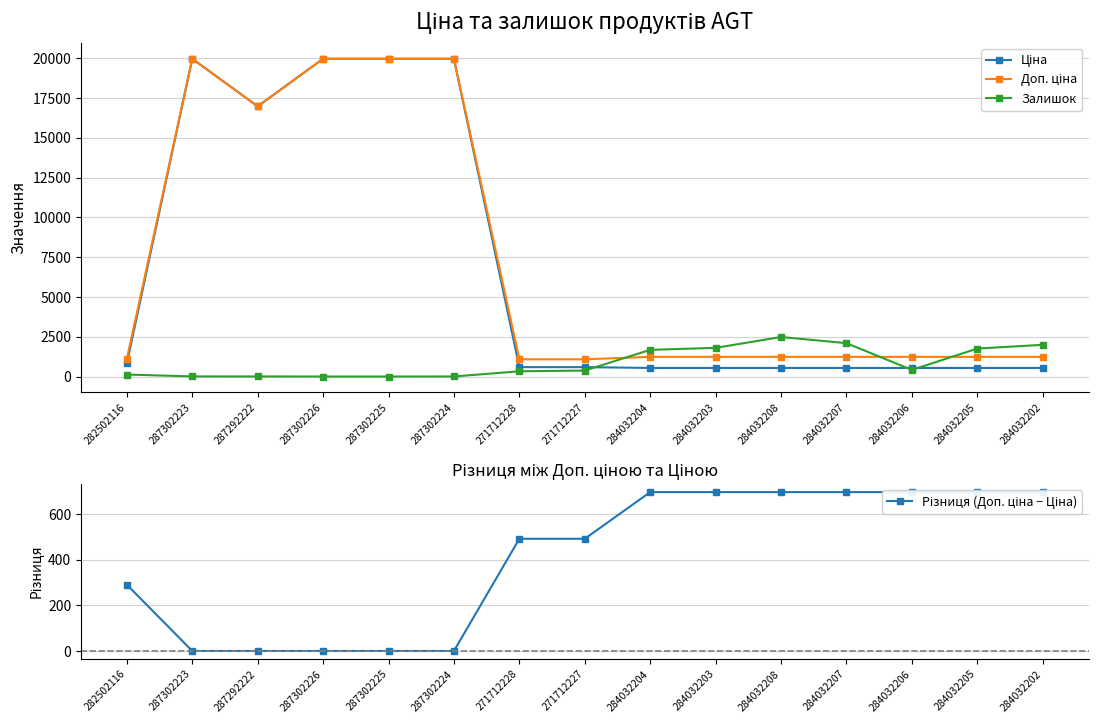

What is the total value across all series at 287292222?

33957.7